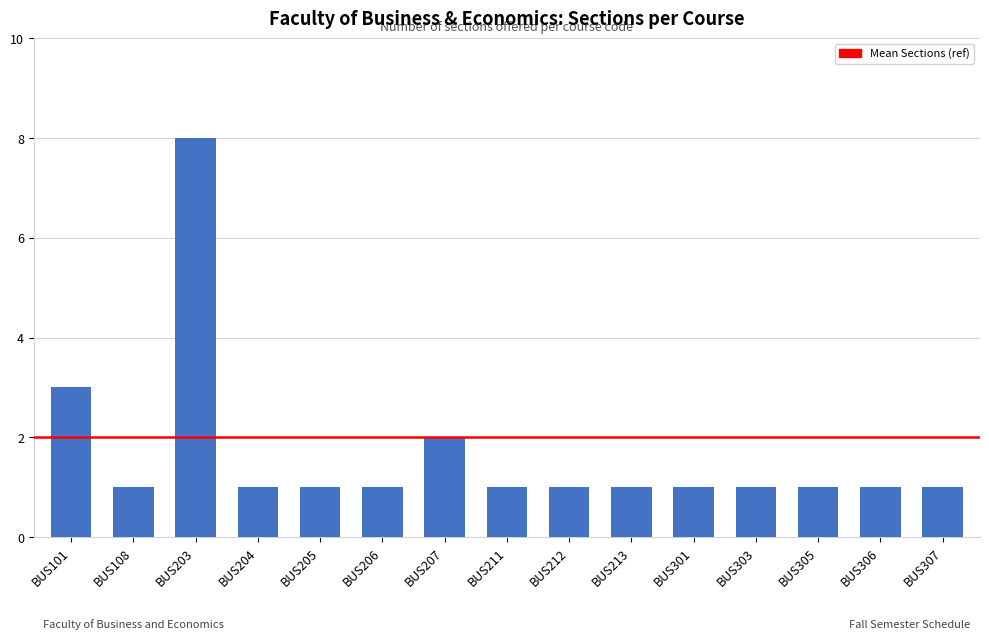

What is the value of the 7th bar from the left?

2